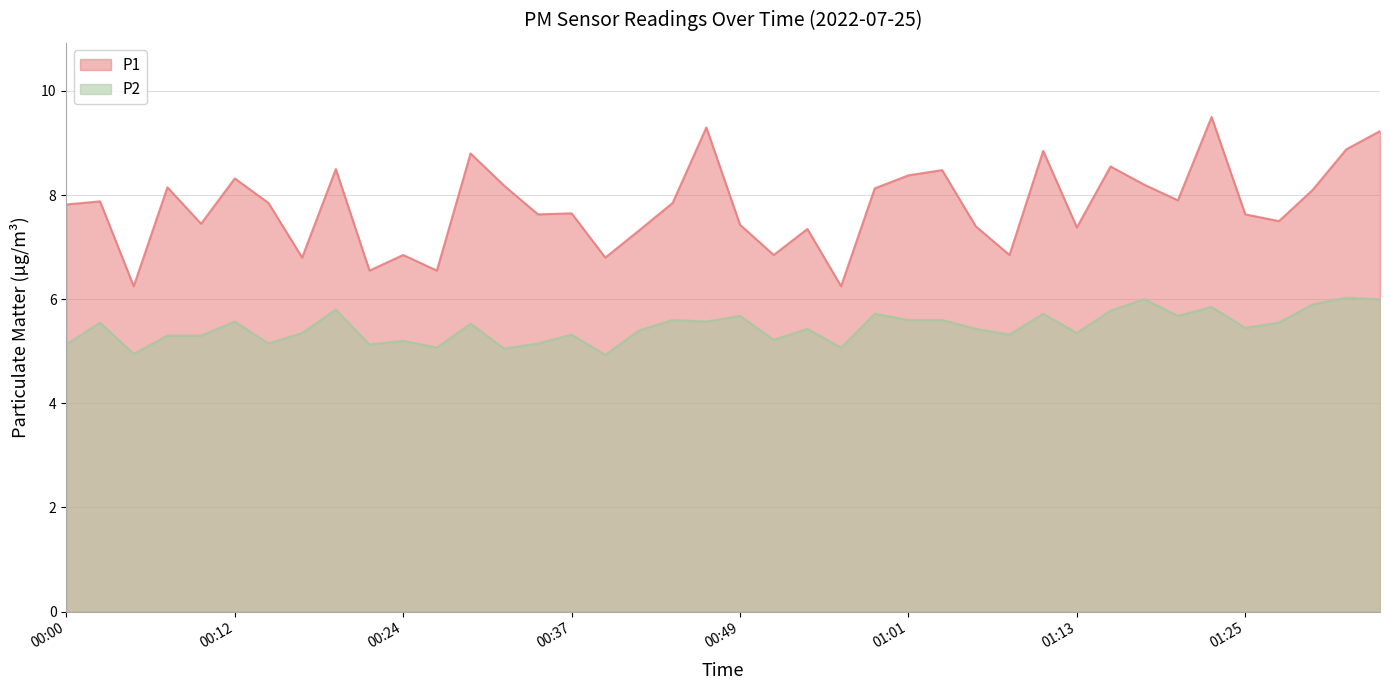

Rank the series at 00:07 from highest to lowest value.

P1, P2